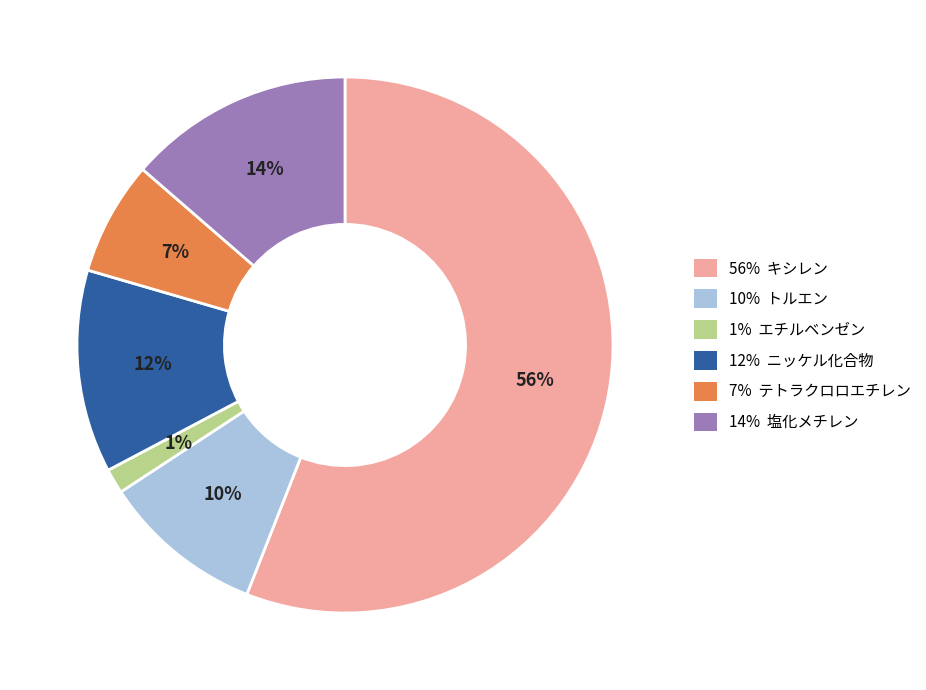

Is there any slice that represents more than half of the pie?

Yes